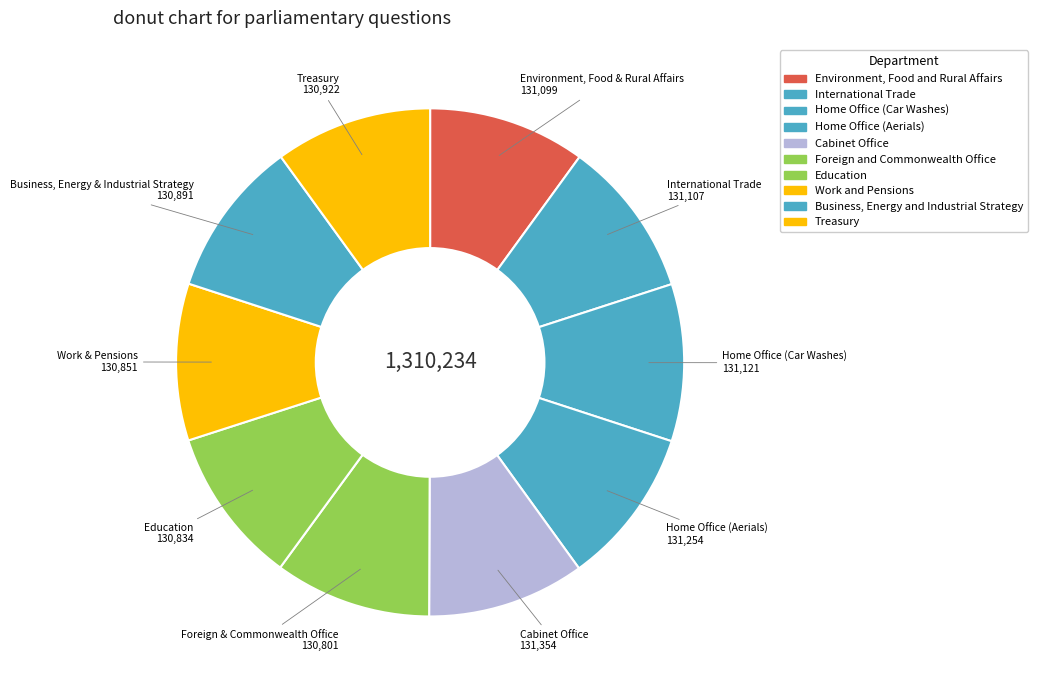

Is it true that International Trade is 4% of the pie?

False